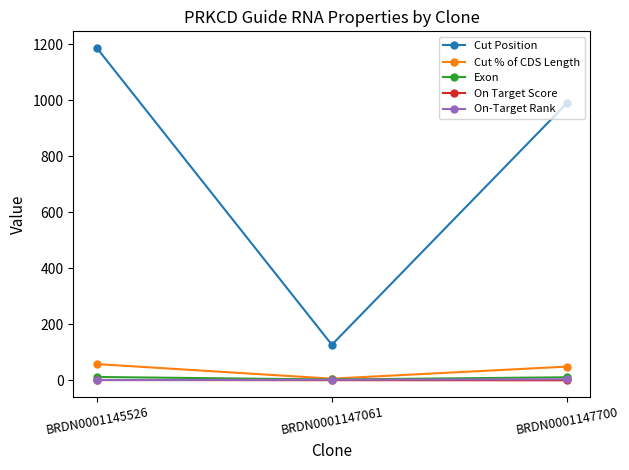

How many data points in On-Target Rank are less than 2?

1